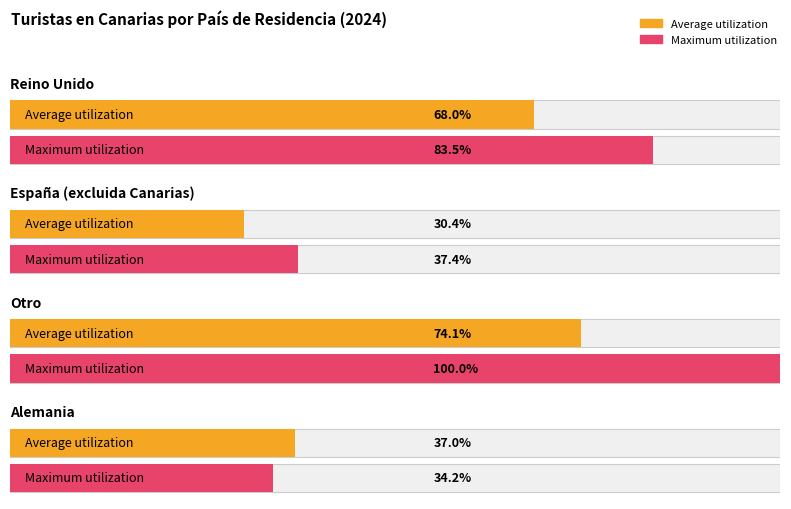

Rank the series by their maximum value, from highest to lowest.

Maximum utilization, Average utilization